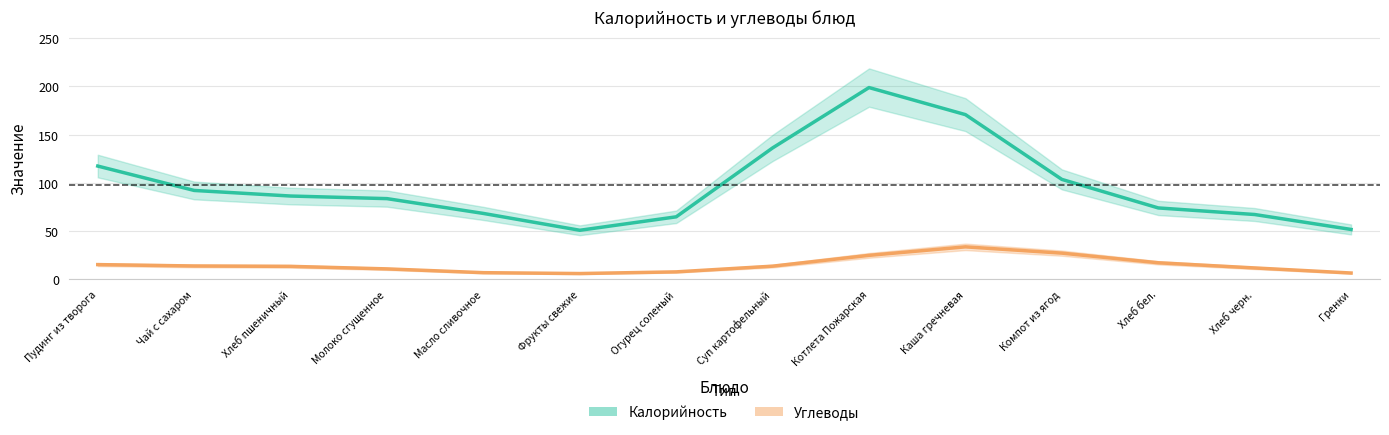

Rank the series by their maximum value, from highest to lowest.

Калорийность, Углеводы